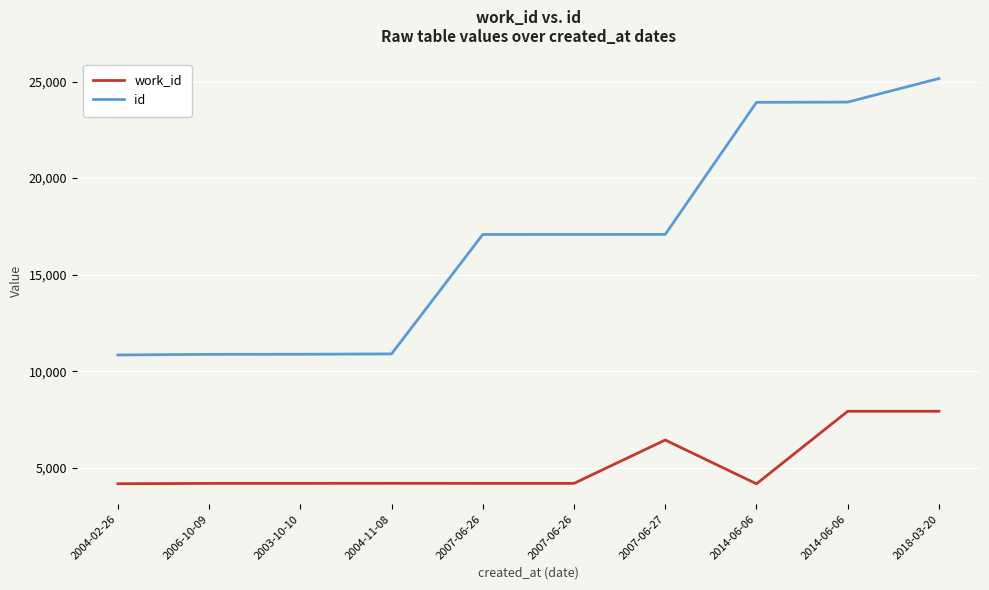

Is this an area chart (filled region under the line)?

No